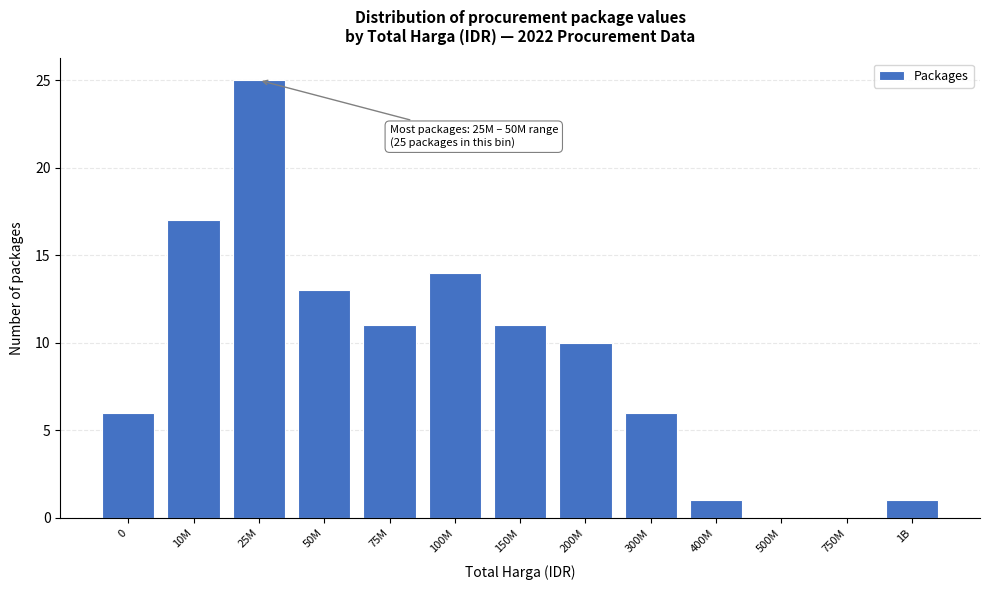

Reading left to right, extract all data points from this chart.

0=6	10M=17	25M=25	50M=13	75M=11	100M=14	150M=11	200M=10	300M=6	400M=1	500M=0	750M=0	1B=1